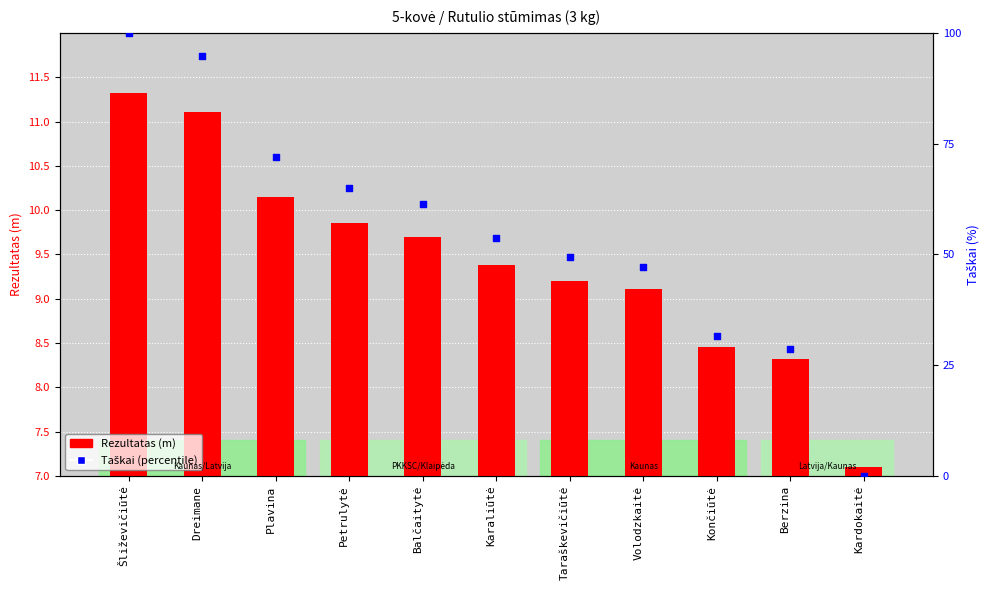

Which series contains the highest Y value?

Taškai (scaled)